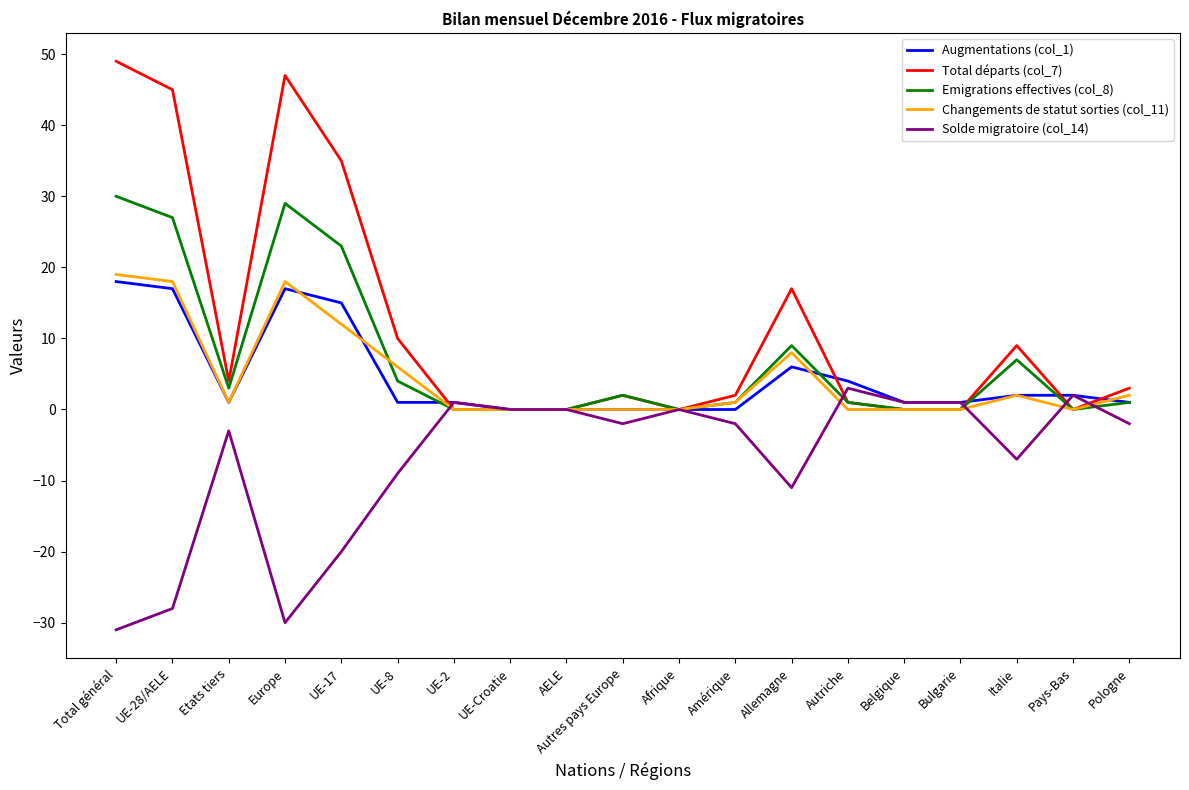

Which series changed the most between Allemagne and Italie?

Total départs (col_7)